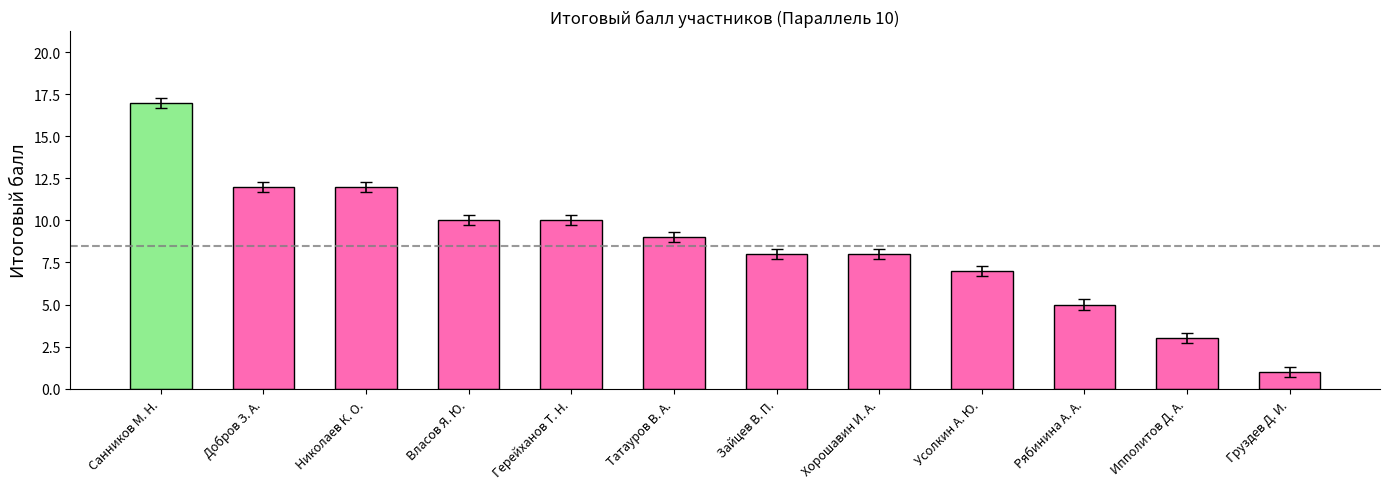

The value at Николаев К. О. is 20. True or false?

False